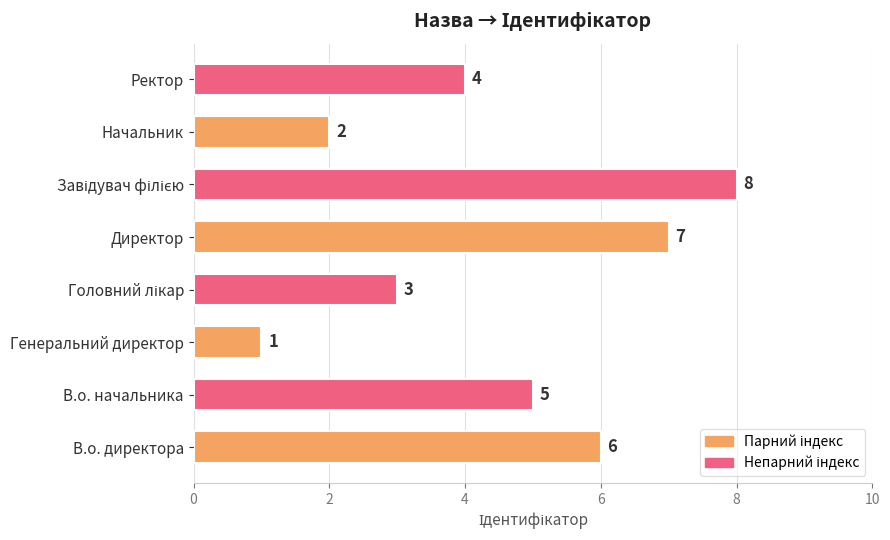

True or false: the data shows 2 at В.о. директора.

False